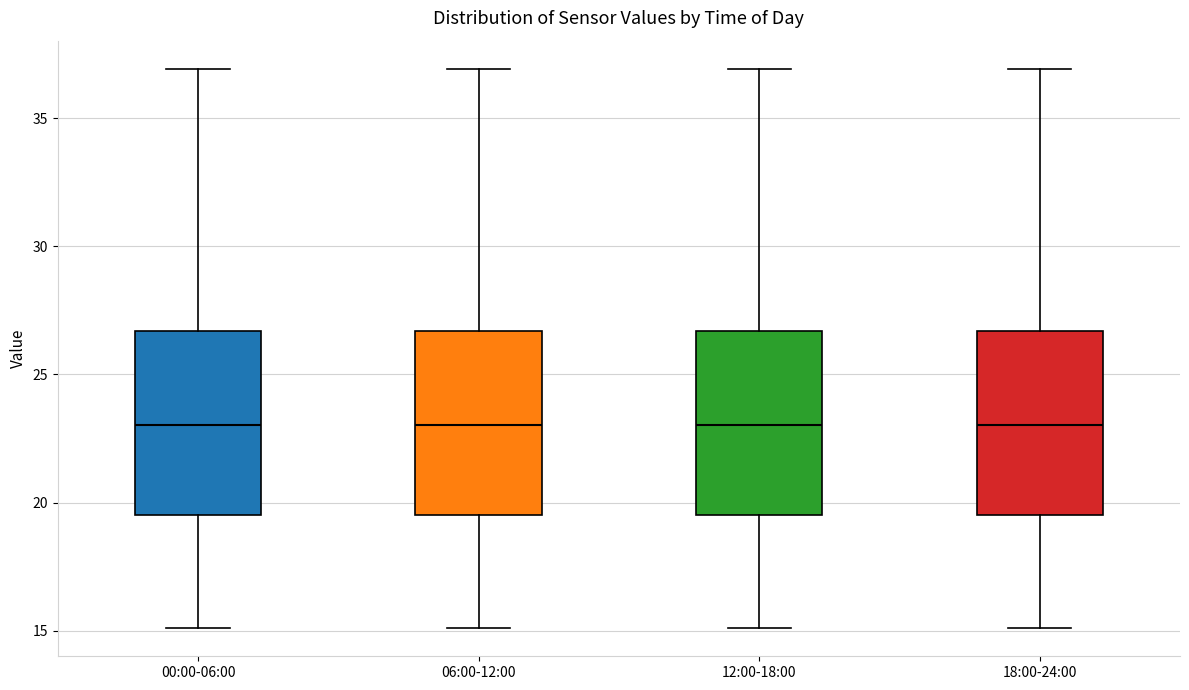

Reading left to right, transcribe this box plot: for each box, give where its median line is, the range the box spans, and where its two whiskers end, as read against the y-axis. The values are not printed on the chart, so give them approximately, as read against the axis.

00:00-06:00: median 23.0, box 19.5 to 26.5, whiskers 15.0 to 37.0
06:00-12:00: median 23.0, box 19.5 to 26.5, whiskers 15.0 to 37.0
12:00-18:00: median 23.0, box 19.5 to 26.5, whiskers 15.0 to 37.0
18:00-24:00: median 23.0, box 19.5 to 26.5, whiskers 15.0 to 37.0